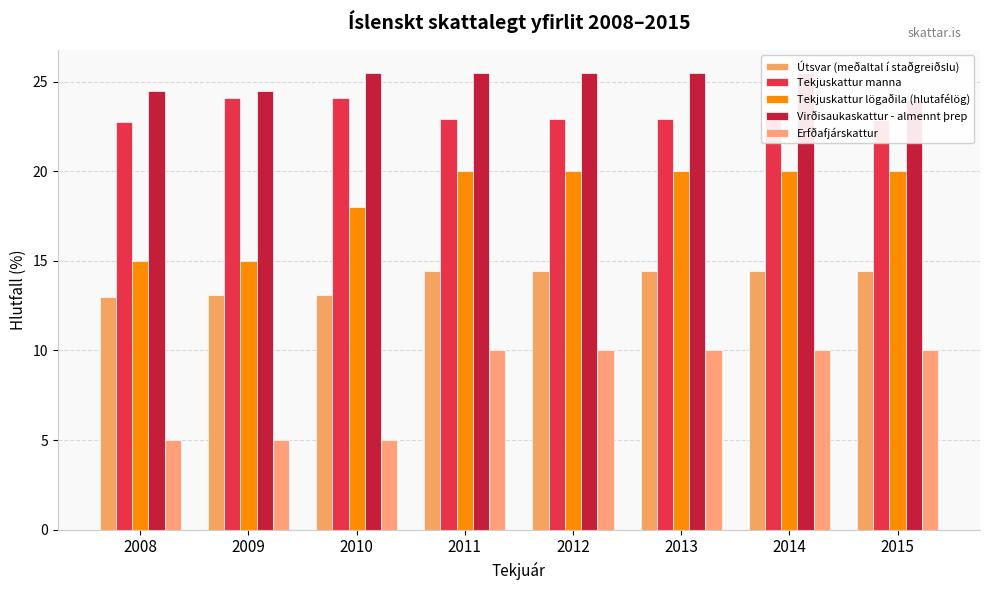

Reading right to left, what are all the values shown in this chart?

Útsvar (meðaltal í staðgreiðslu): 2015=14.4	2014=14.4	2013=14.4	2012=14.4	2011=14.4	2010=13.1	2009=13.1	2008=13.0
Tekjuskattur manna: 2015=22.9	2014=22.9	2013=22.9	2012=22.9	2011=22.9	2010=24.1	2009=24.1	2008=22.8
Tekjuskattur lögaðila (hlutafélög): 2015=20.0	2014=20.0	2013=20.0	2012=20.0	2011=20.0	2010=18.0	2009=15.0	2008=15.0
Virðisaukaskattur - almennt þrep: 2015=24.0	2014=25.5	2013=25.5	2012=25.5	2011=25.5	2010=25.5	2009=24.5	2008=24.5
Erfðafjárskattur: 2015=10.0	2014=10.0	2013=10.0	2012=10.0	2011=10.0	2010=5.0	2009=5.0	2008=5.0